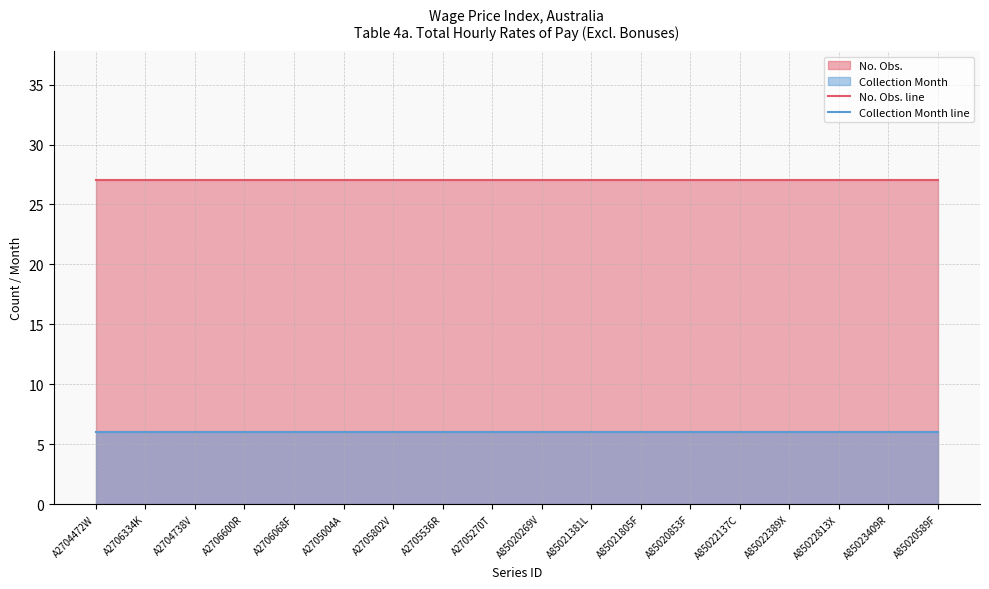

What is the label of the 9th point from the left?

A2705270T